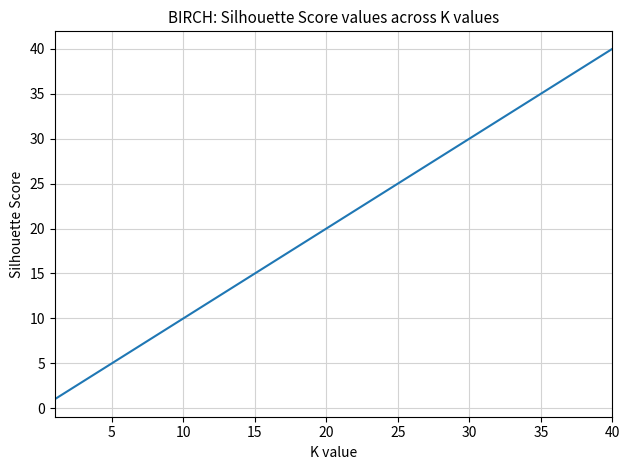

What is the greatest value displayed?

40